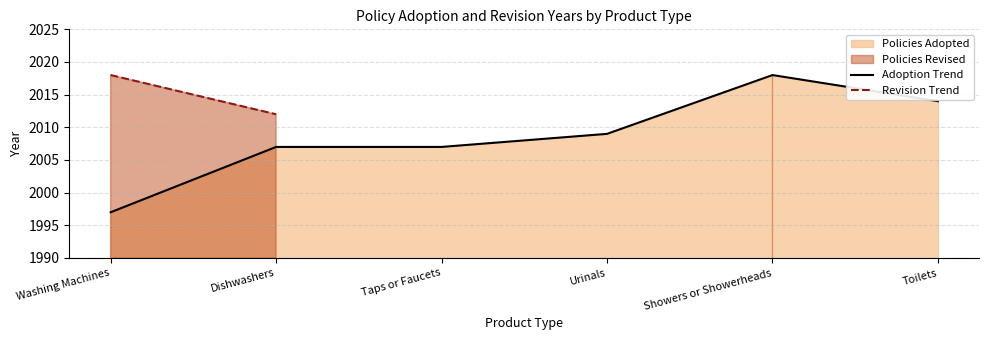

True or false: Revision Trend and Adoption Trend cross at least once.

False